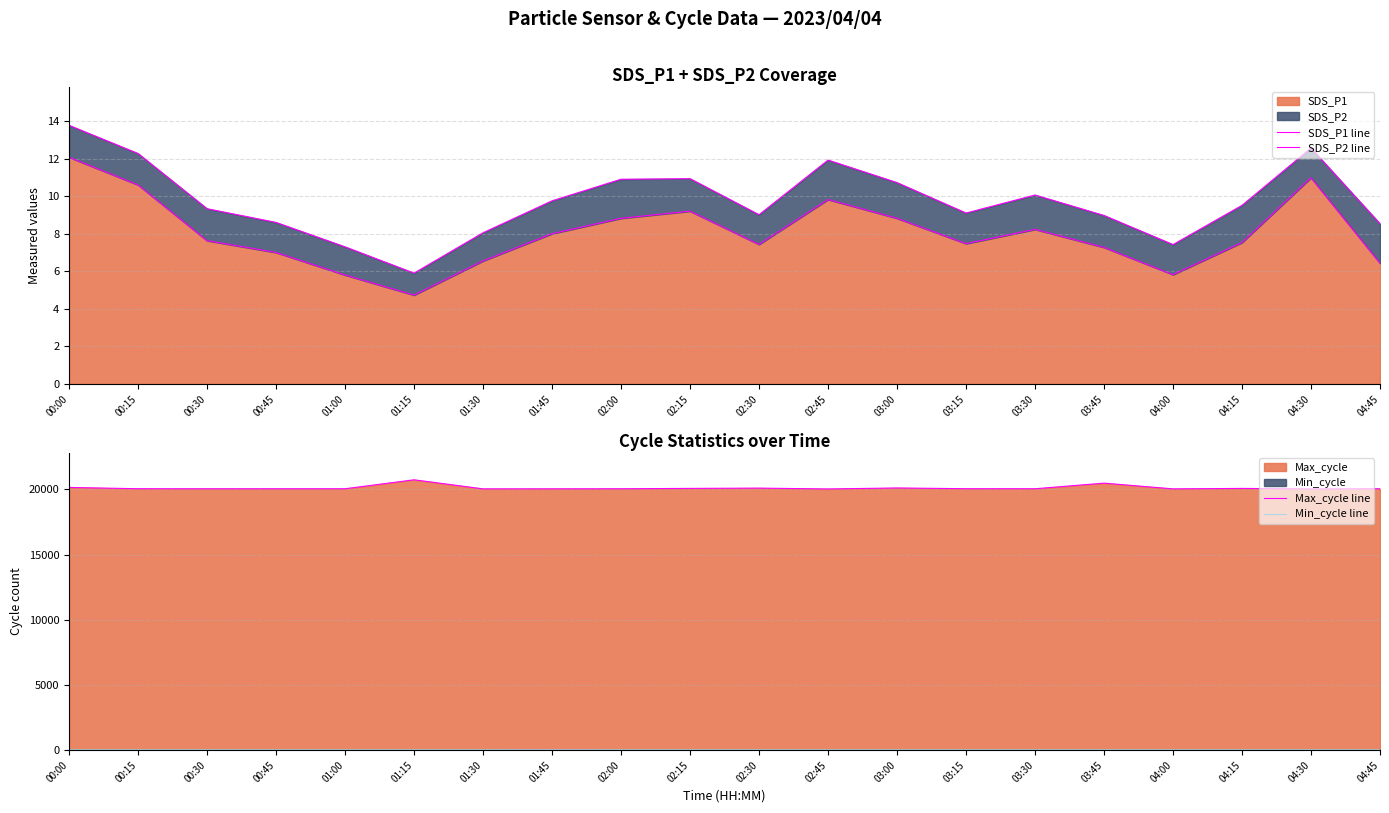

What is the total value across all series at 01:45?

20083.8